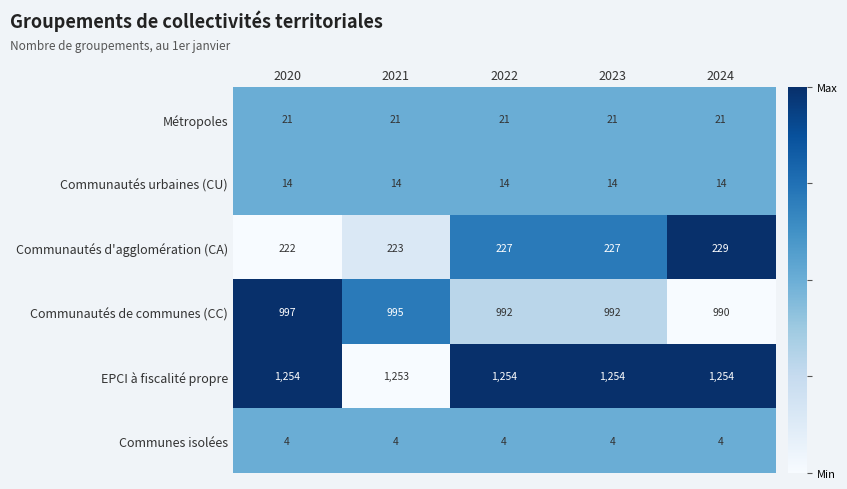

What is the difference between the highest and lowest values at 2021?

1249